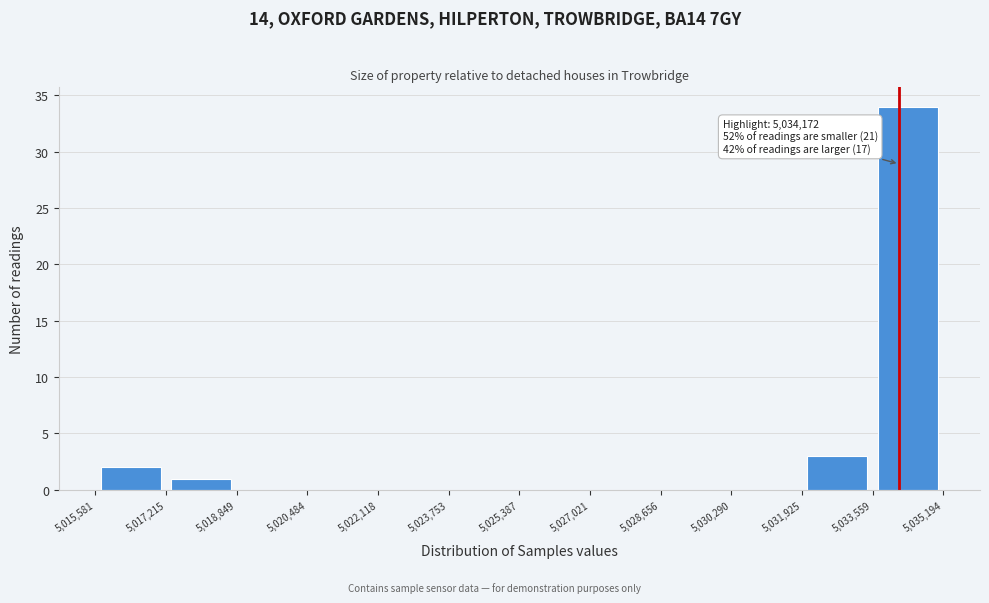

Which range on the x-axis has the tallest bar?

5,033,559 to 5,035,194